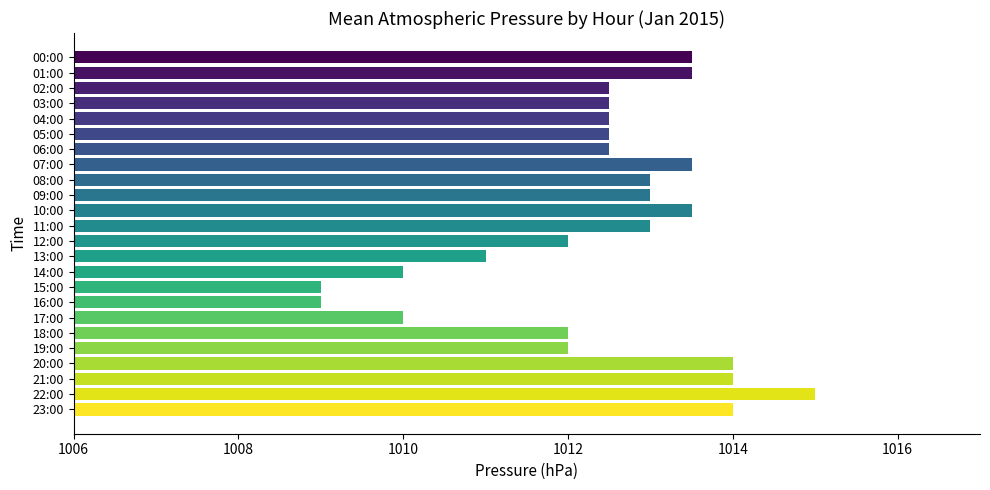

How many distinct data groups are displayed?

1